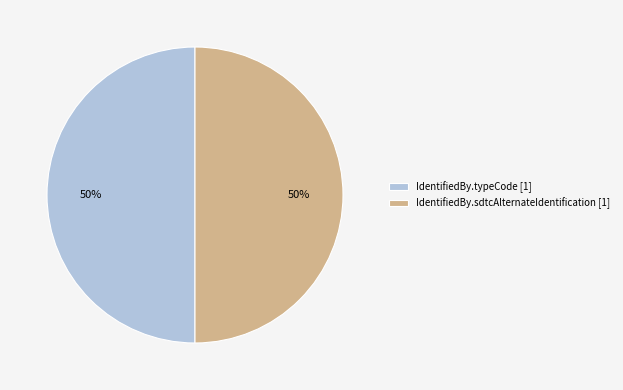

Do IdentifiedBy.sdtcAlternateIdentification [1] and IdentifiedBy.typeCode [1] together represent more than half of the pie?

Yes